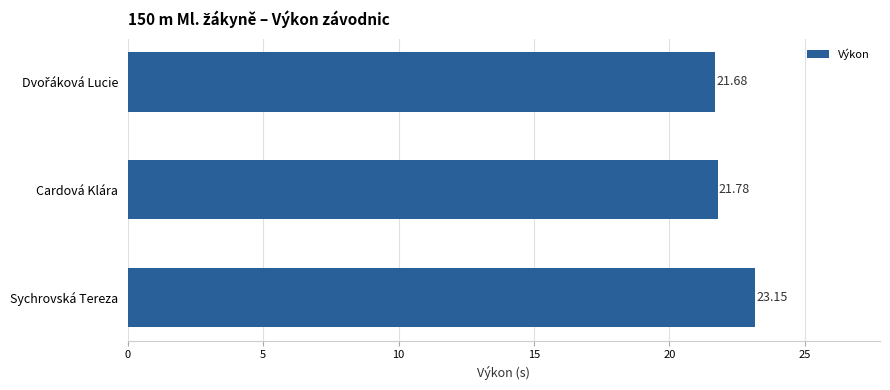

How many data points does each series have?

3